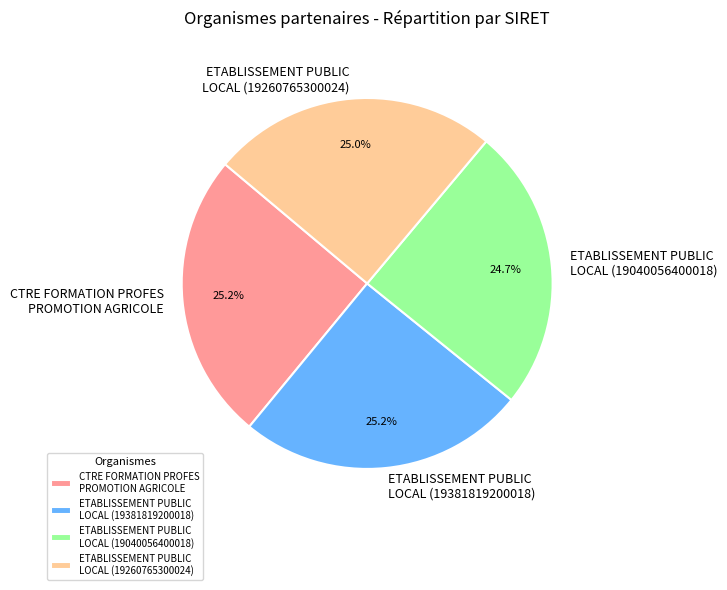

Does CTRE FORMATION PROFES PROMOTION AGRICOLE represent more than half of the total?

No